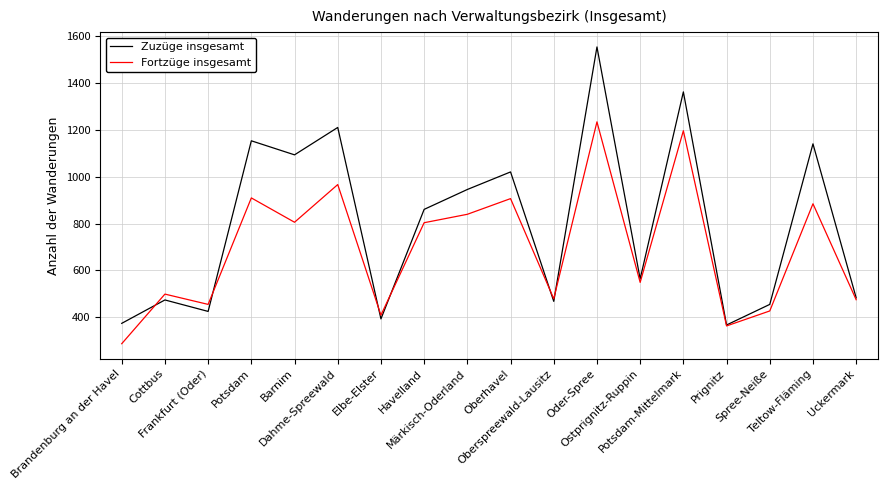

Is it true that Zuzüge insgesamt equals 1141 at Teltow-Fläming?

True